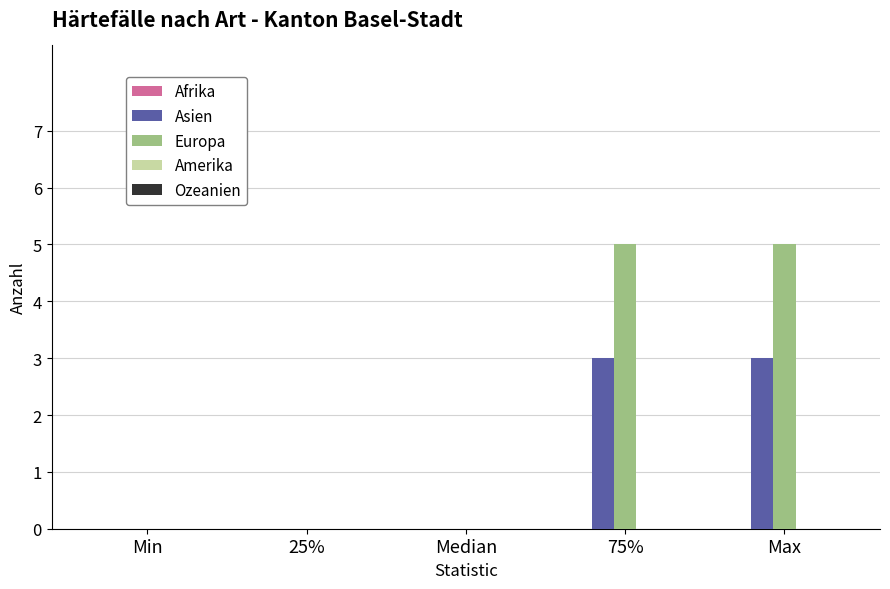

Which series has the largest total across all categories?

Europa